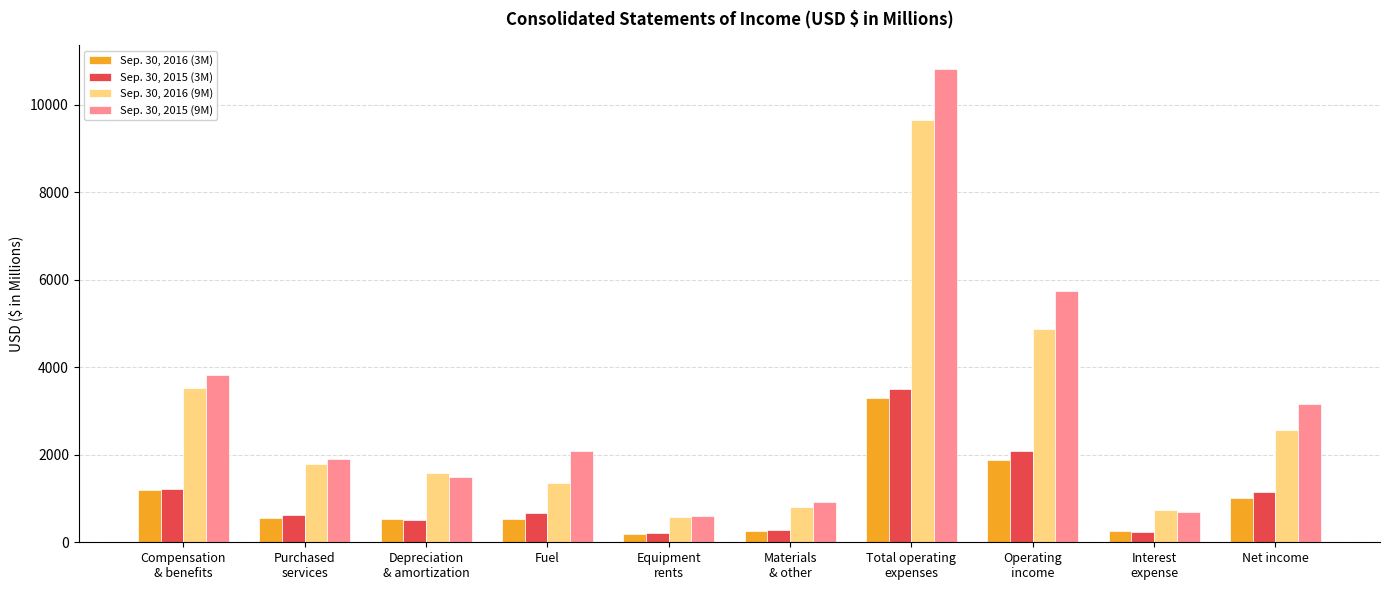

True or false: Sep. 30, 2015 (9M) has a value of 1749 at Net income.

False